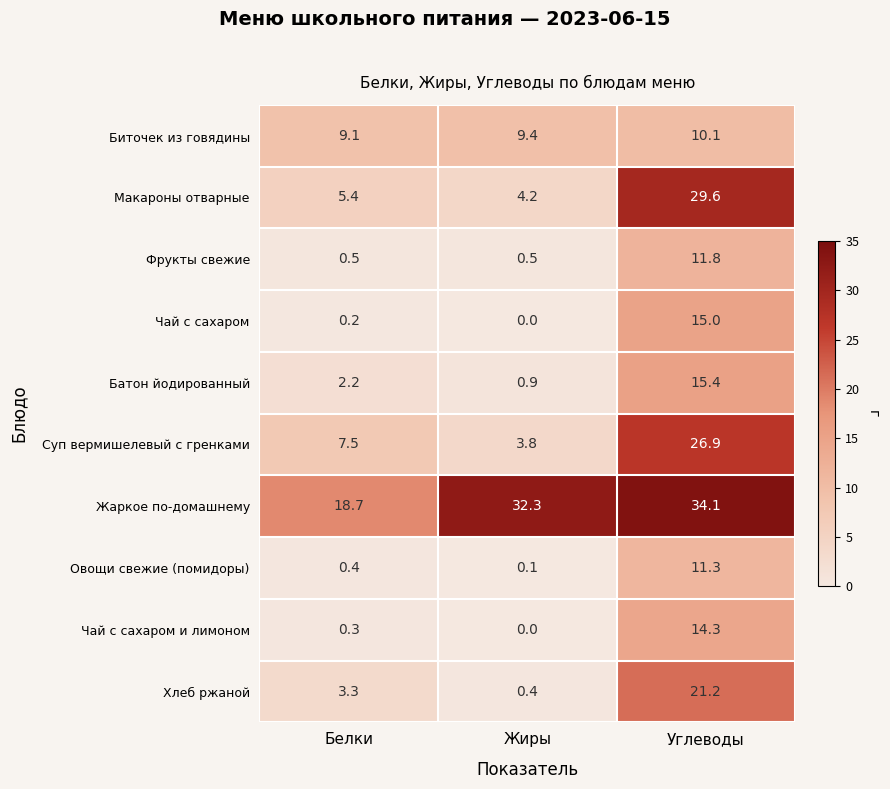

At how many categories does at least one series exceed 13?

3